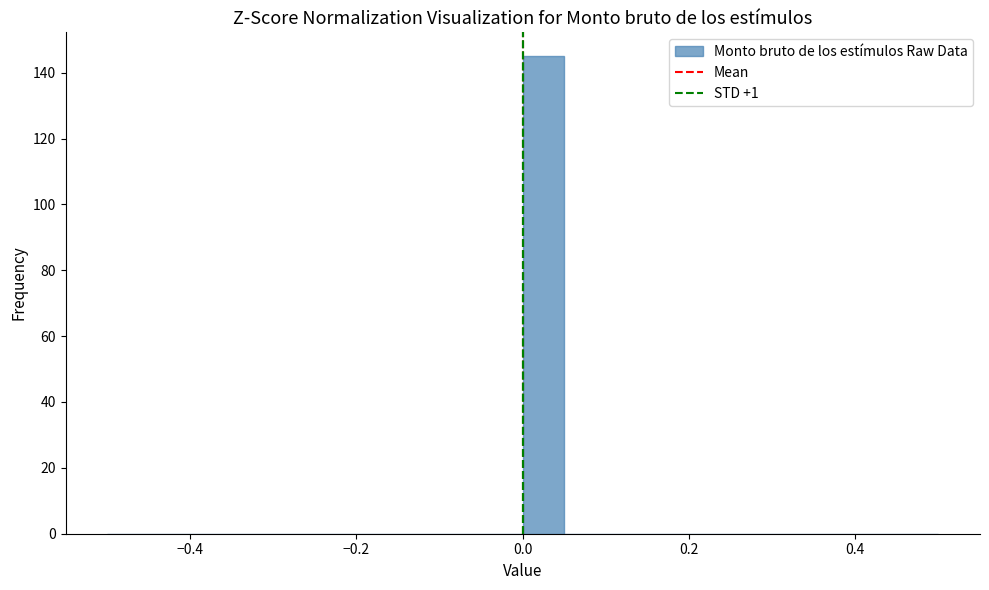

Read against the x-axis, roughly where is the centre of the tallest bar?

0.02